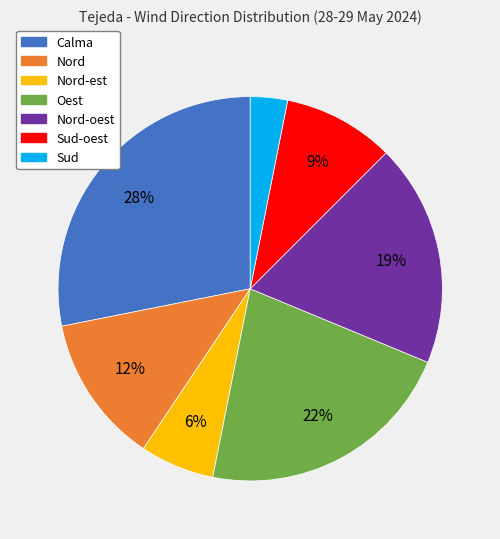

To the nearest percent, what is the average slice percentage?

14%